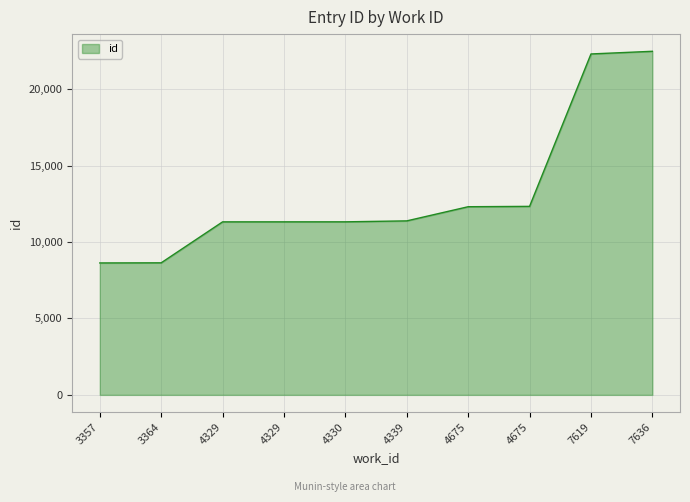

What is the value of the 7th point from the left?

12307